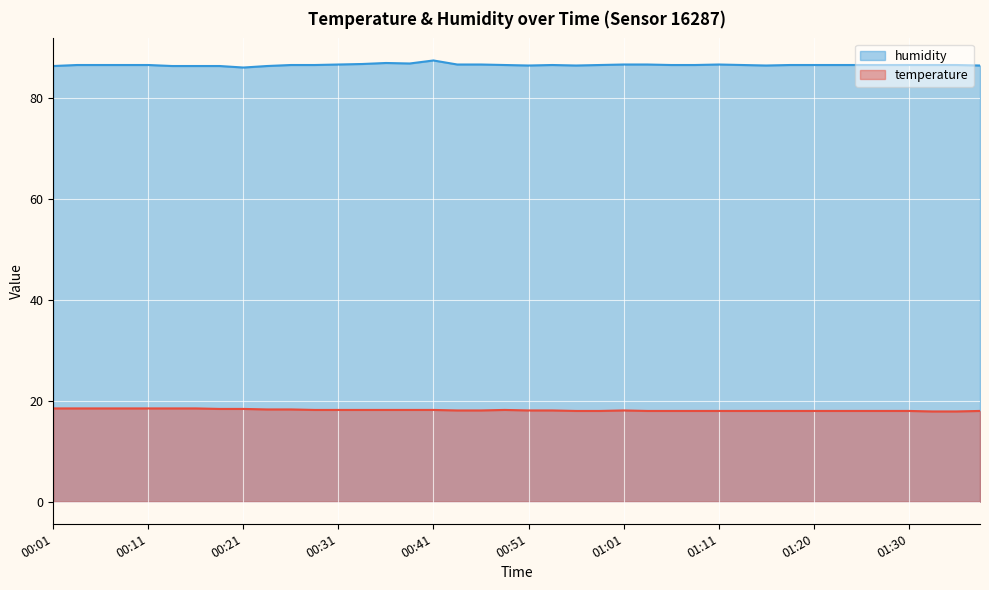

Reading left to right, list all the values displayed in this chart.

temperature: 00:01=18.5	00:03=18.5	00:06=18.5	00:08=18.5	00:11=18.5	00:13=18.5	00:16=18.5	00:18=18.4	00:21=18.4	00:23=18.3	00:26=18.3	00:28=18.2	00:31=18.2	00:33=18.2	00:36=18.2	00:38=18.2	00:41=18.2	00:43=18.1	00:46=18.1	00:48=18.2	00:51=18.1	00:53=18.1	00:56=18.0	00:58=18.0	01:01=18.1	01:03=18.0	01:05=18.0	01:08=18.0	01:11=18.0	01:13=18.0	01:16=18.0	01:18=18.0	01:20=18.0	01:23=18.0	01:25=18.0	01:28=18.0	01:30=18.0	01:33=17.9	01:35=17.9	01:38=18.0
humidity: 00:01=86.4	00:03=86.6	00:06=86.6	00:08=86.6	00:11=86.6	00:13=86.4	00:16=86.4	00:18=86.4	00:21=86.1	00:23=86.4	00:26=86.6	00:28=86.6	00:31=86.7	00:33=86.8	00:36=87.0	00:38=86.9	00:41=87.5	00:43=86.7	00:46=86.7	00:48=86.6	00:51=86.5	00:53=86.6	00:56=86.5	00:58=86.6	01:01=86.7	01:03=86.7	01:05=86.6	01:08=86.6	01:11=86.7	01:13=86.6	01:16=86.5	01:18=86.6	01:20=86.6	01:23=86.6	01:25=86.6	01:28=86.6	01:30=86.6	01:33=86.6	01:35=86.6	01:38=86.5